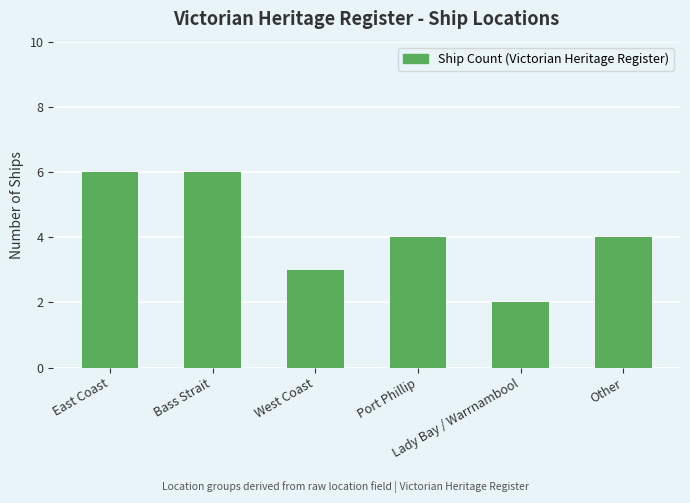

What is the greatest value displayed?

6